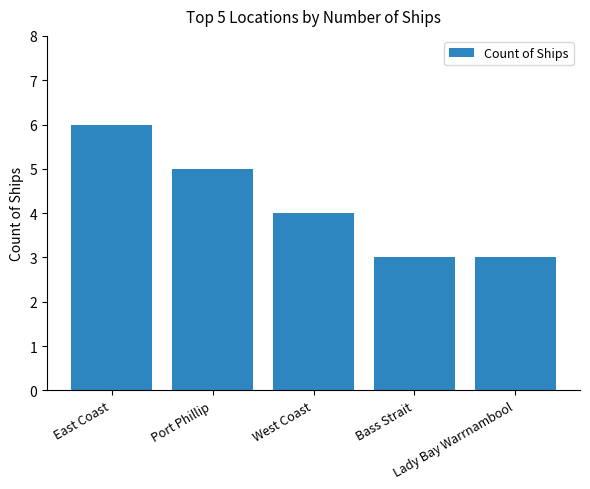

What is the difference between the maximum and minimum values?

3